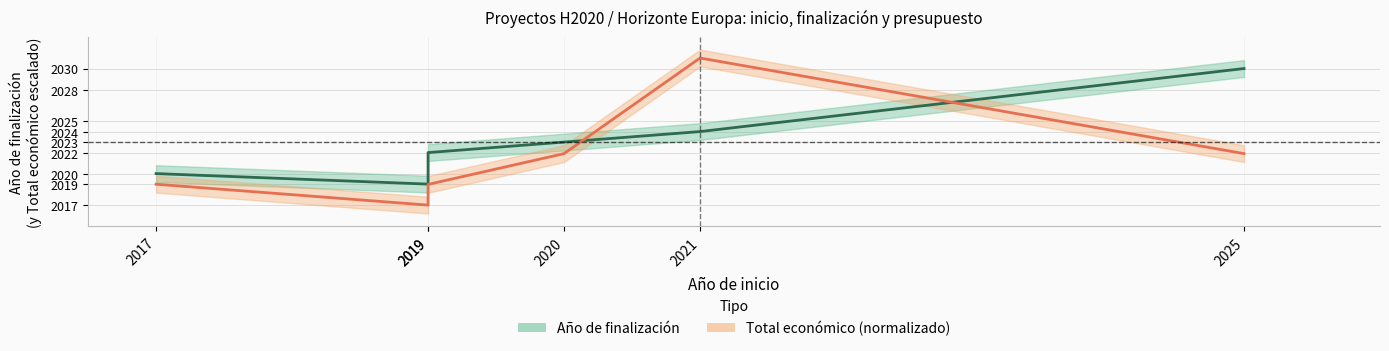

Reading right to left, extract all data points from this chart.

Año de finalización: 2025=2030.0	2021=2024.0	2020=2023.0	2019=2022.0	2019=2019.0	2017=2020.0
Total económico: 2025=2021.9	2021=2031.0	2020=2021.9	2019=2019.0	2019=2017.0	2017=2019.0